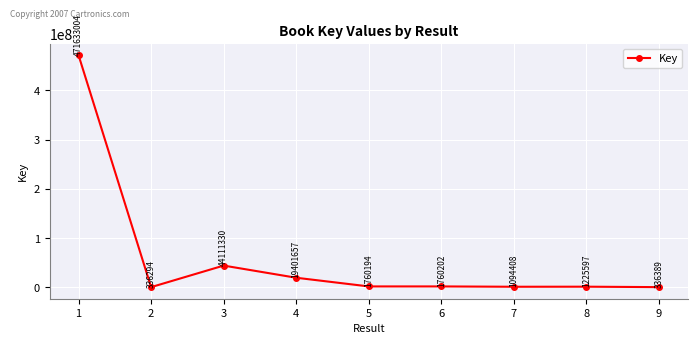

How many data points are less than 1760194?

4